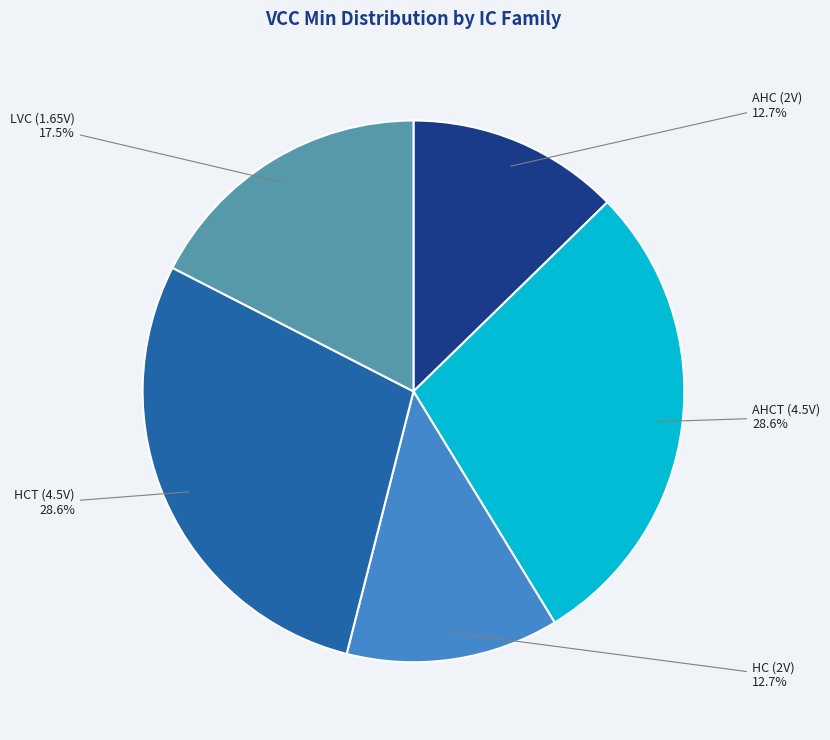

Is there a majority slice in this chart?

No